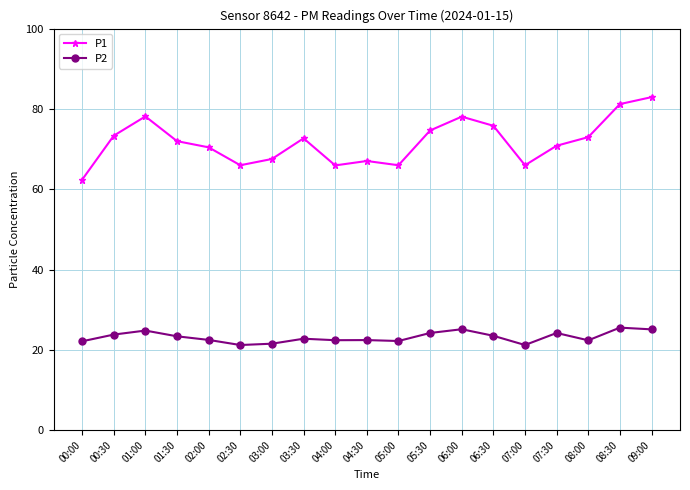

What is the greatest value displayed?

82.9